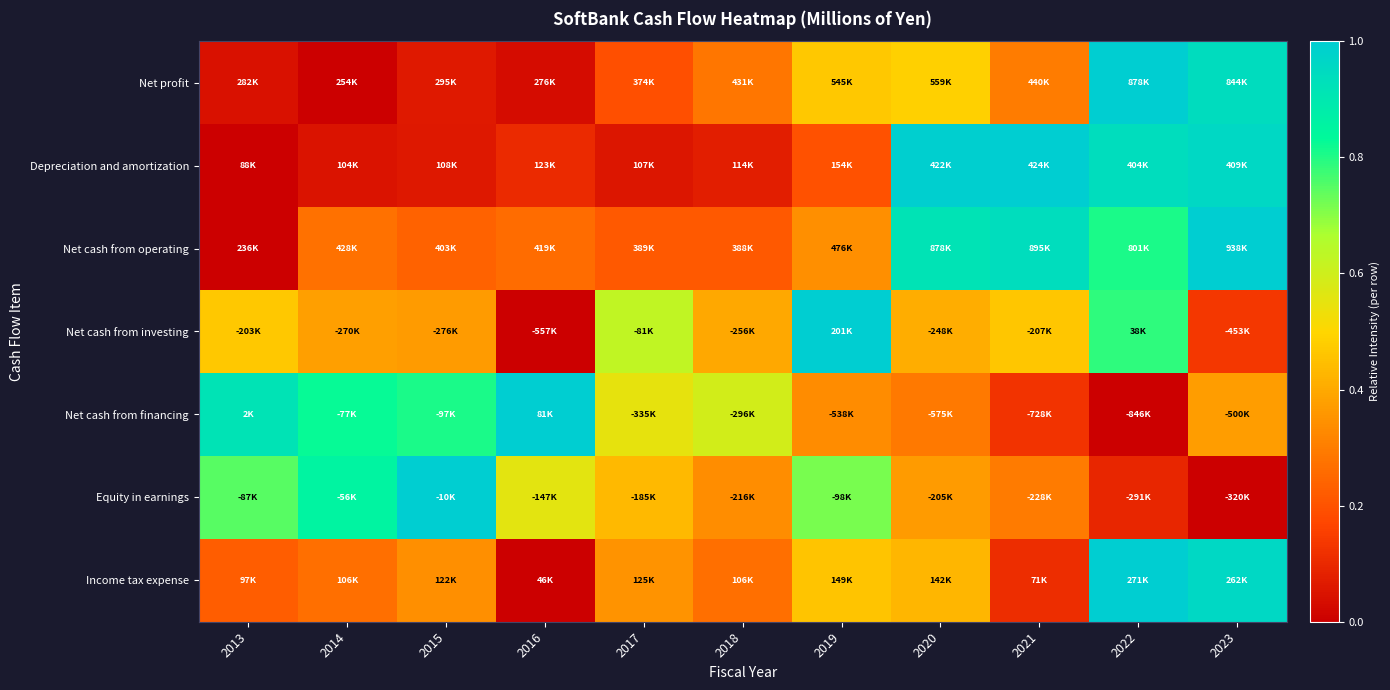

At how many categories does at least one series exceed 0?

11